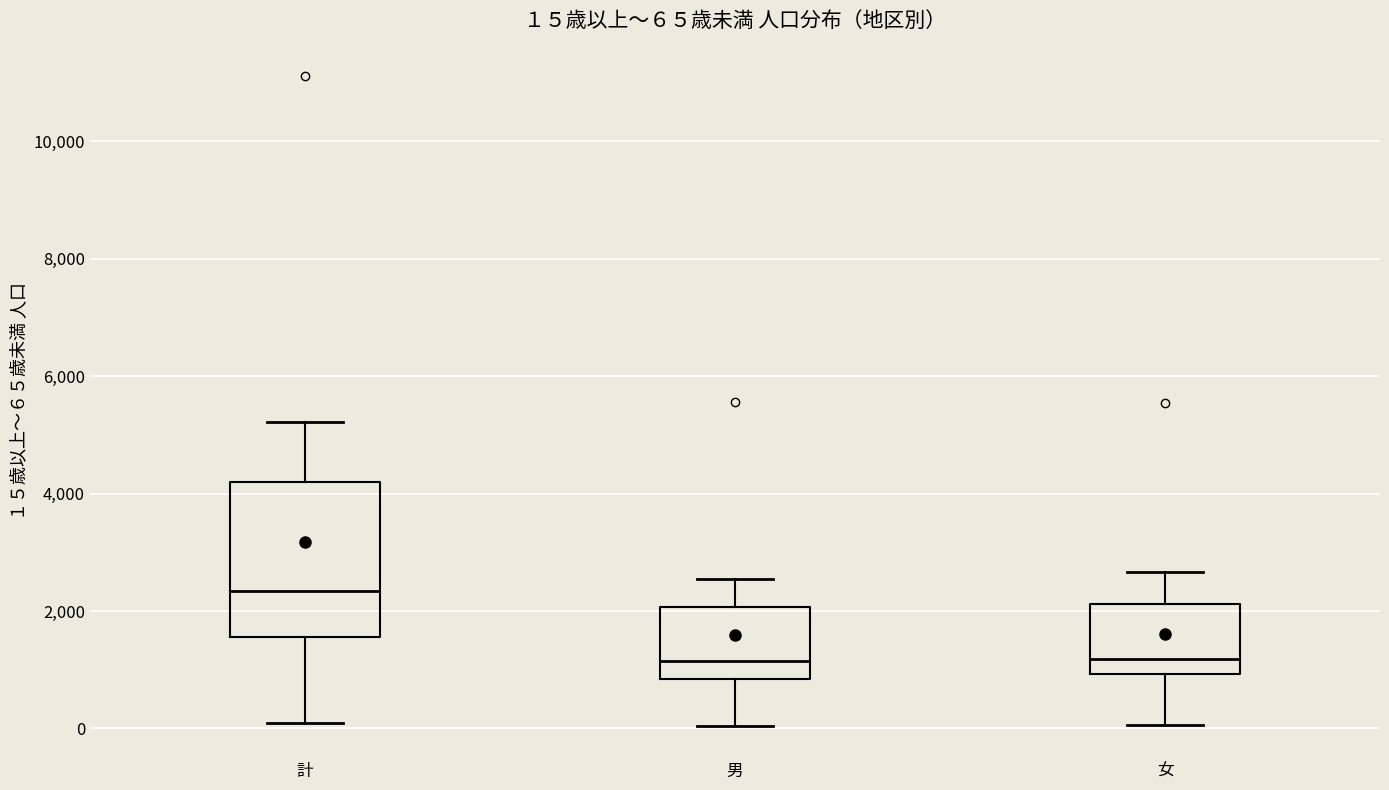

Which box is the tallest, from its lower edge to its upper edge?

計